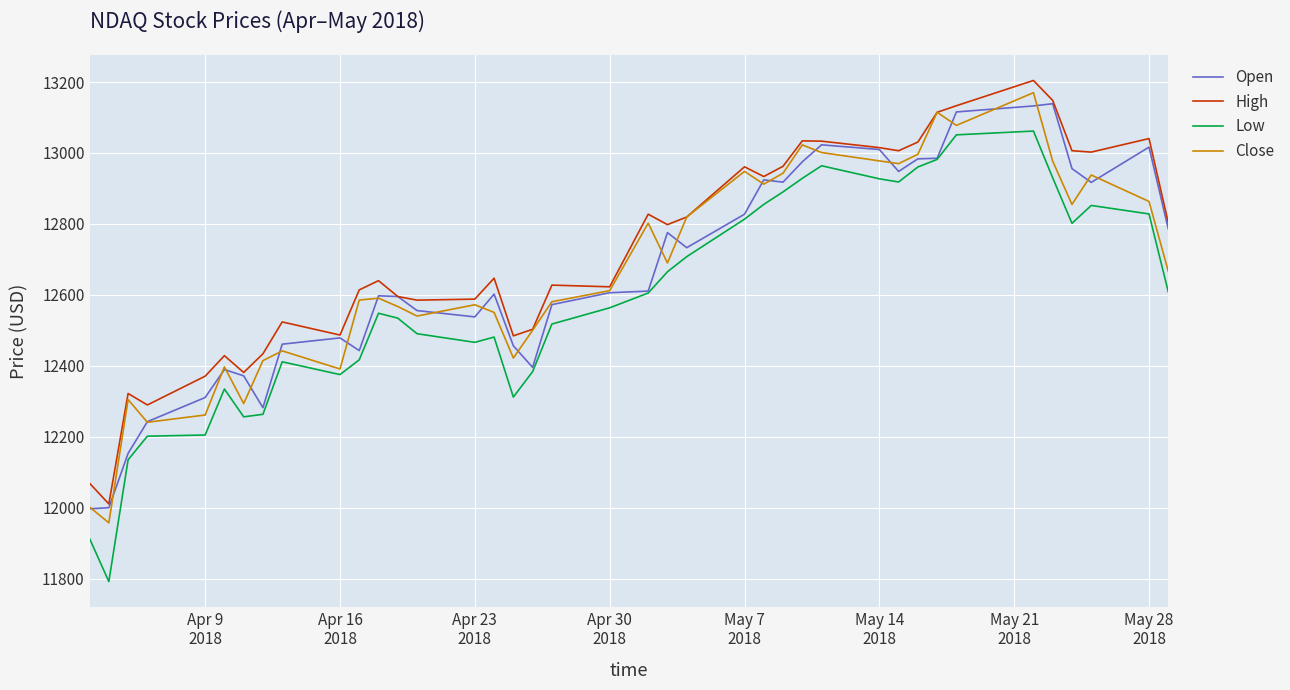

What is the maximum value for Open?

13138.8